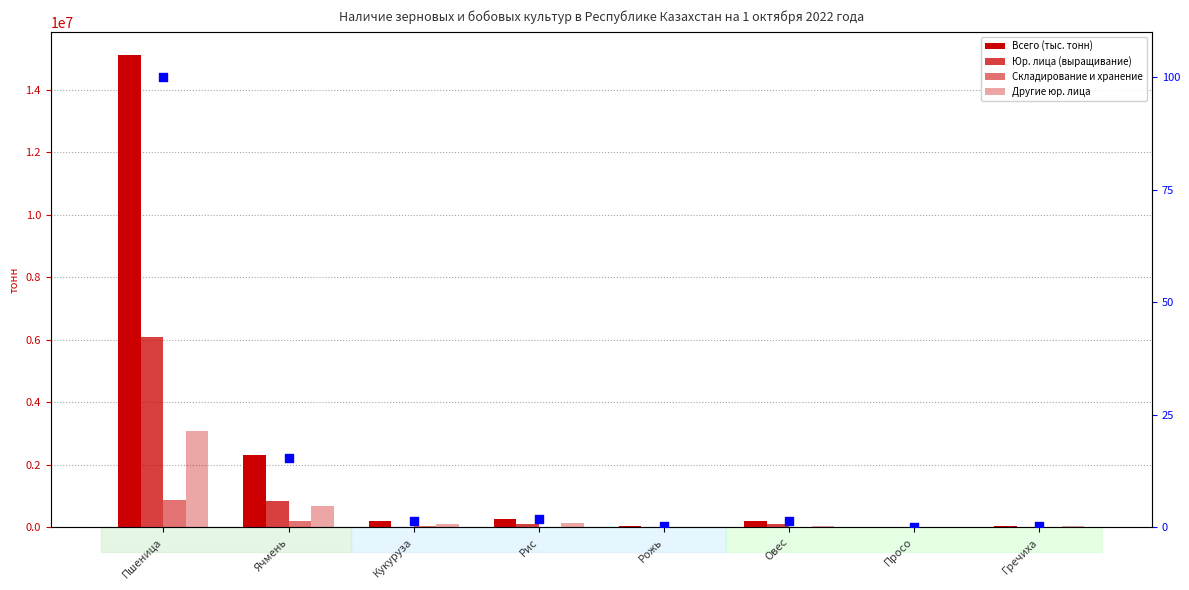

What is the total value across all series at Овес?

414148.2